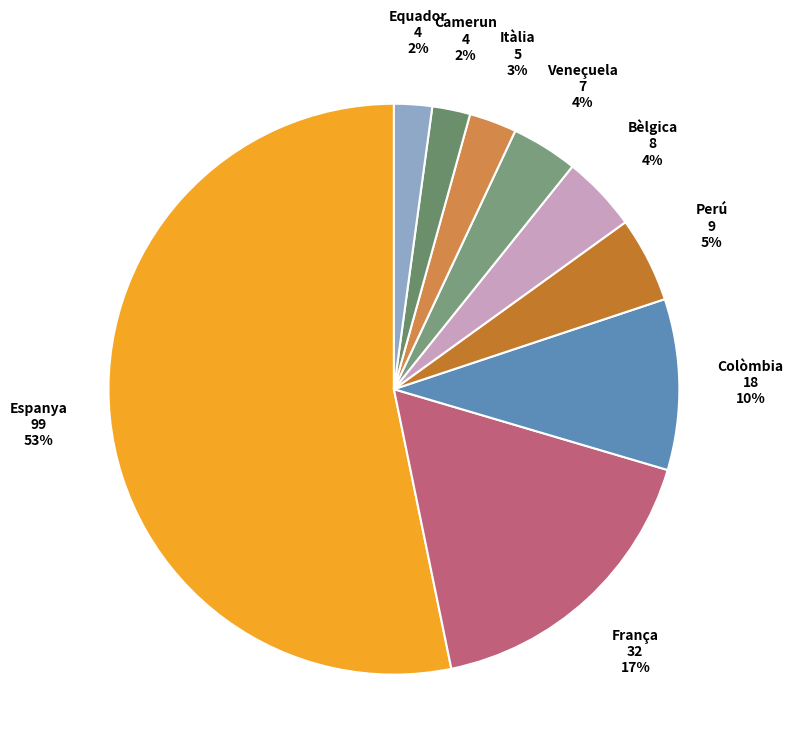

How many slices are in this pie chart?

9